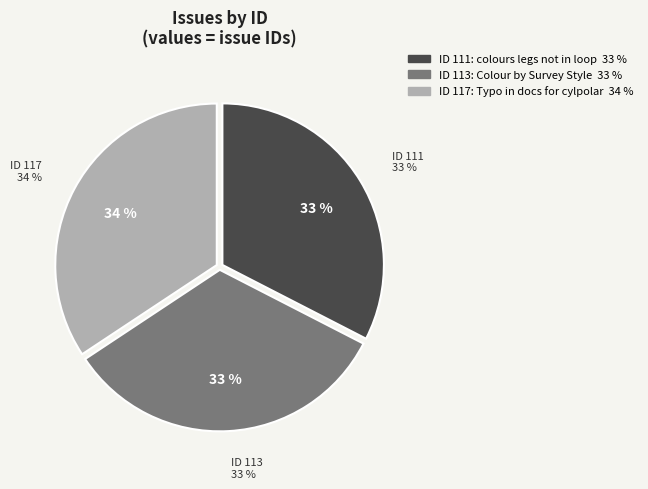

Is Typo in docs for cylpolar the majority of the pie?

No